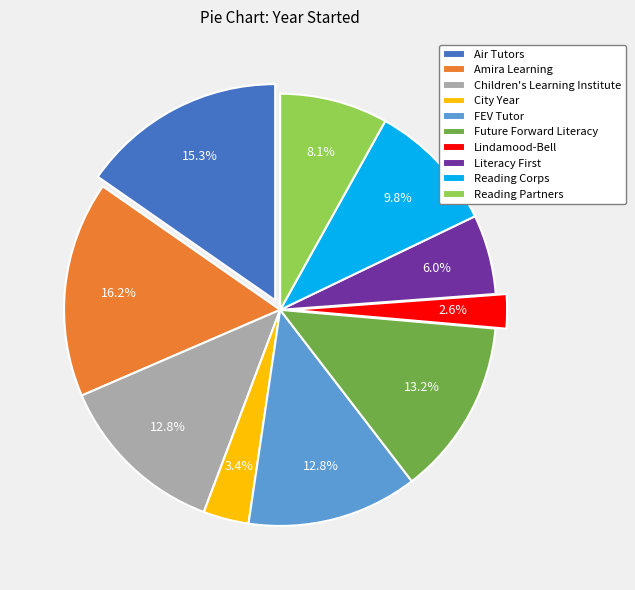

Which slice is the smallest?

Lindamood-Bell